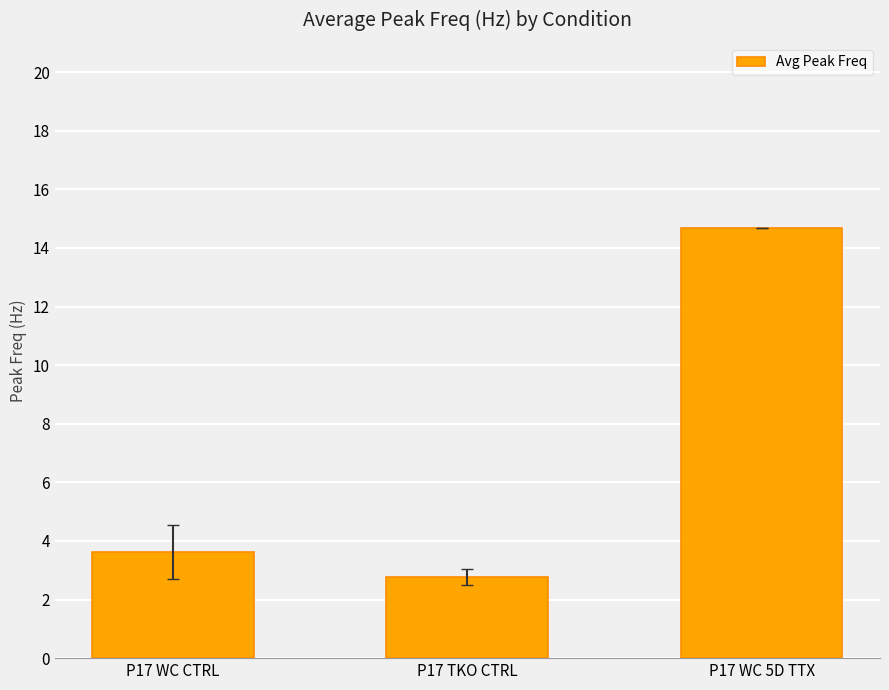

List the labels in order of value, largest first.

P17 WC 5D TTX, P17 WC CTRL, P17 TKO CTRL